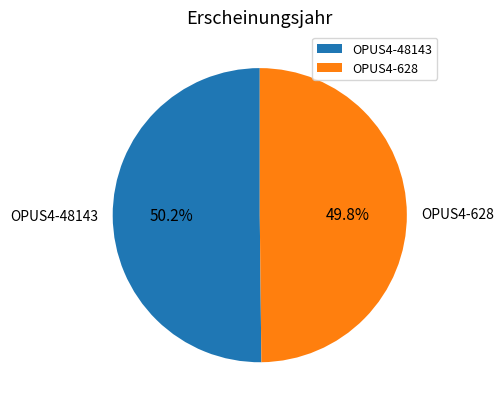

Does any single category account for the majority?

Yes